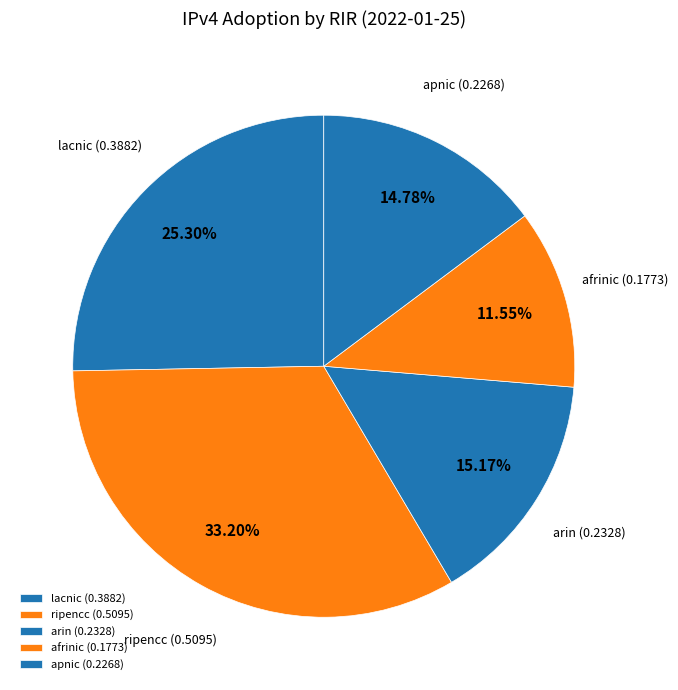

Count the number of slices in the pie.

5